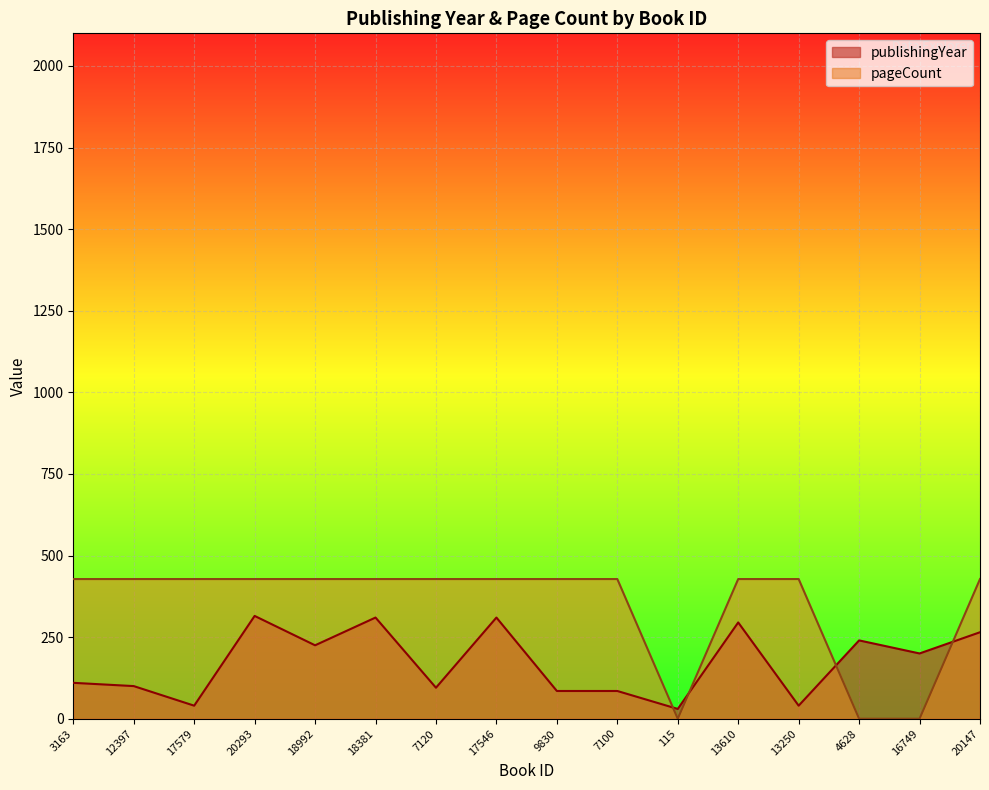

Is it true that publishingYear equals 40 at 13250?

True